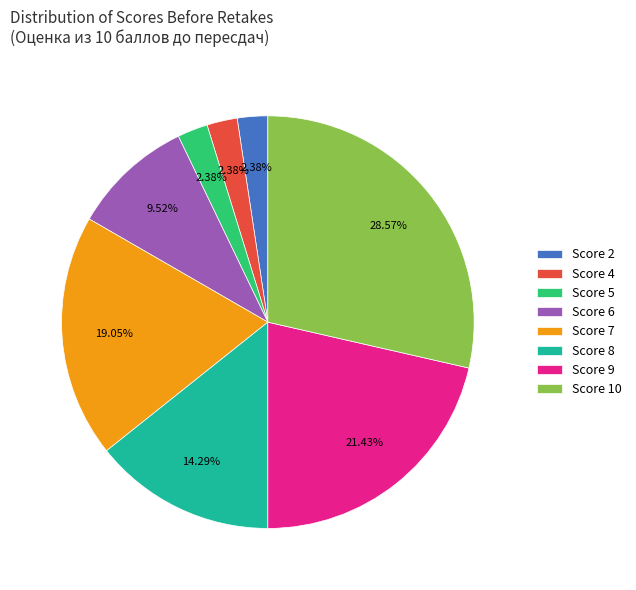

Do Score 6 and Score 2 together represent more than half of the pie?

No